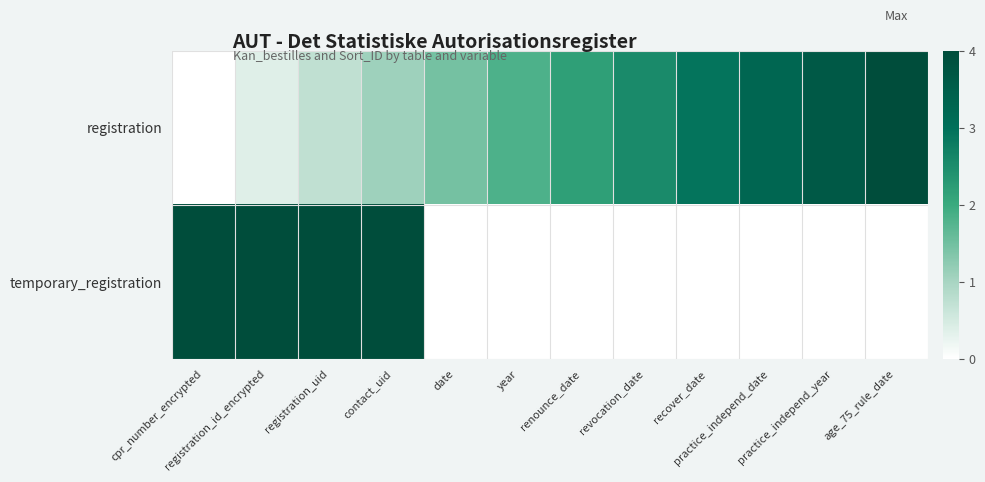

How many categories are shown in the chart?

12